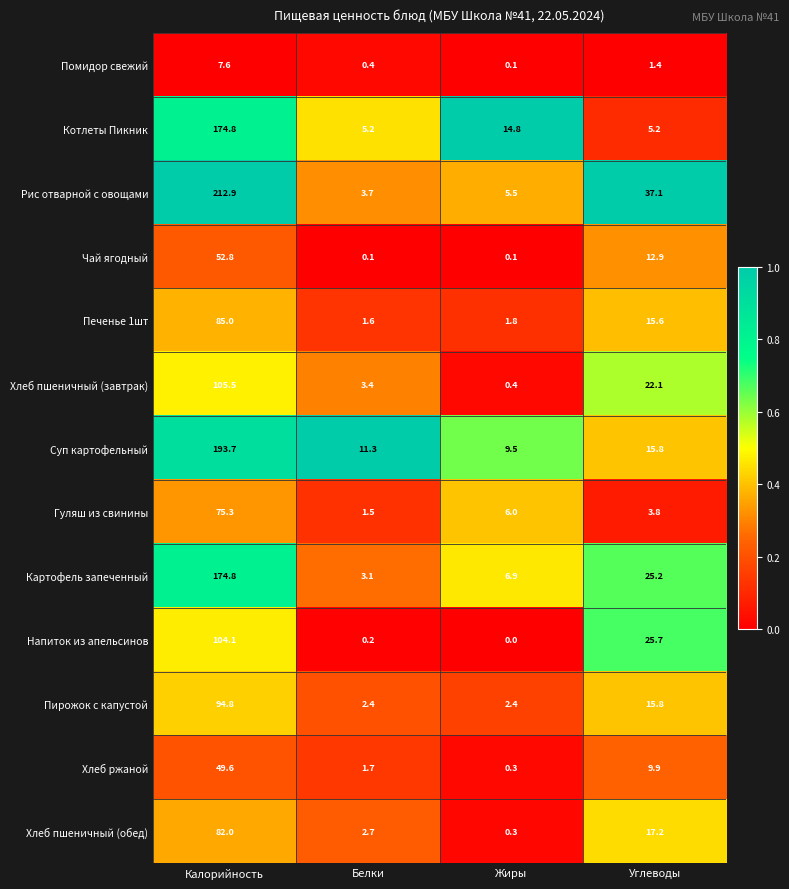

The Суп картофельный series shows 76.0 at Калорийность. True or false?

False